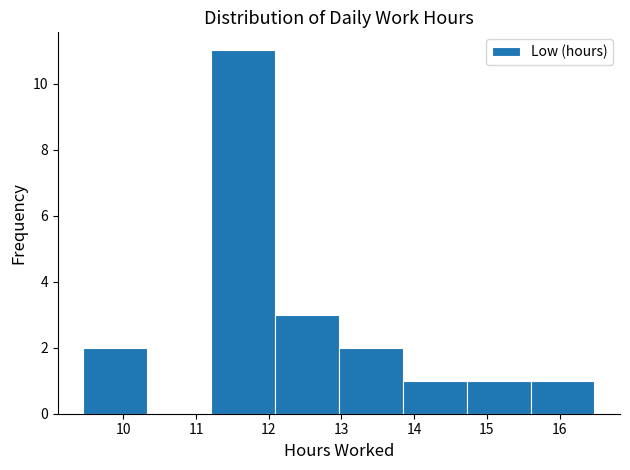

How tall is the bar that spans 13.0 to 13.8 on the x-axis? Neither the bar edges nor the heights are printed on the chart, so give them approximately, as read against the axes.

2